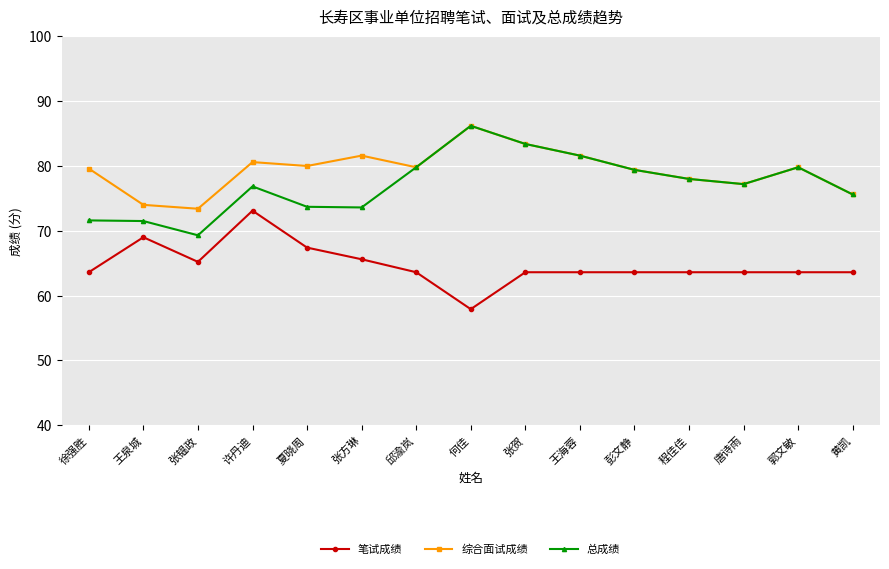

True or false: 总成绩 and 笔试成绩 cross at least once.

False